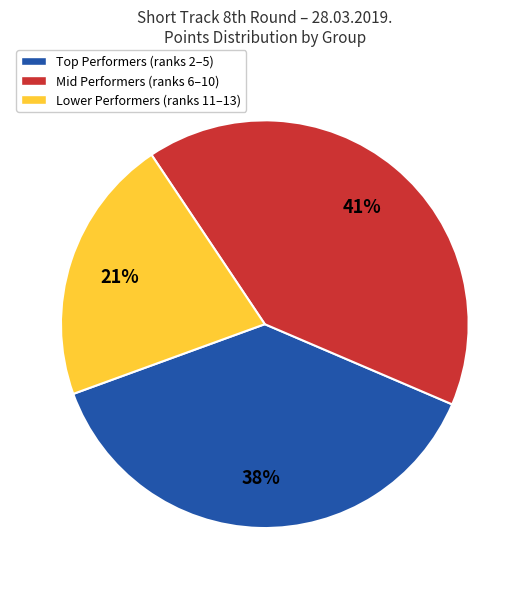

Is there a majority slice in this chart?

No